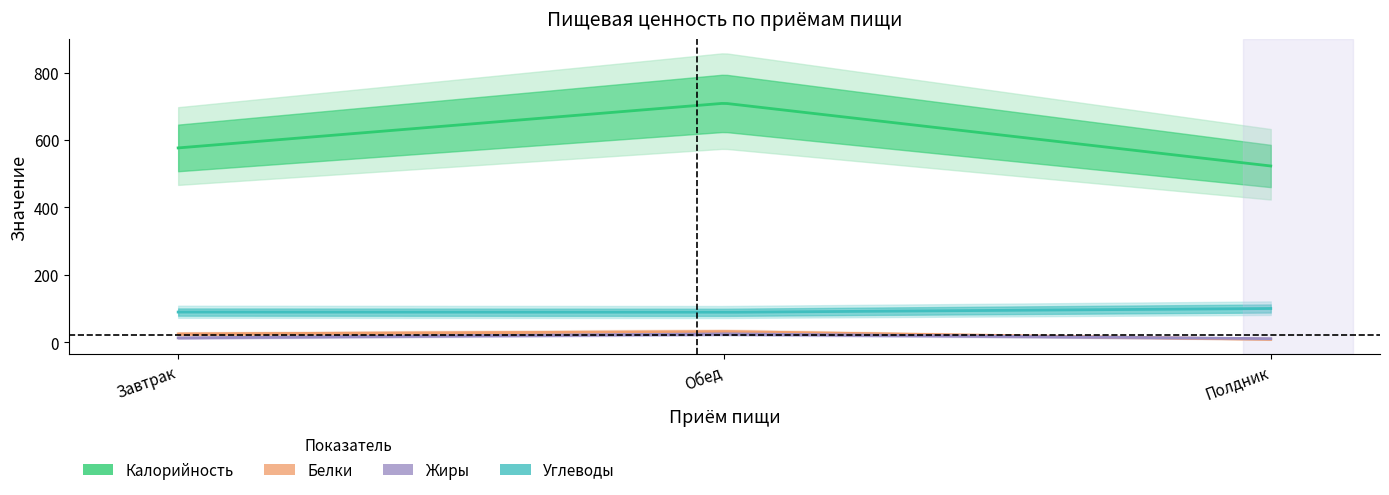

What is the difference between the maximum and minimum values in the Жиры series?

14.3